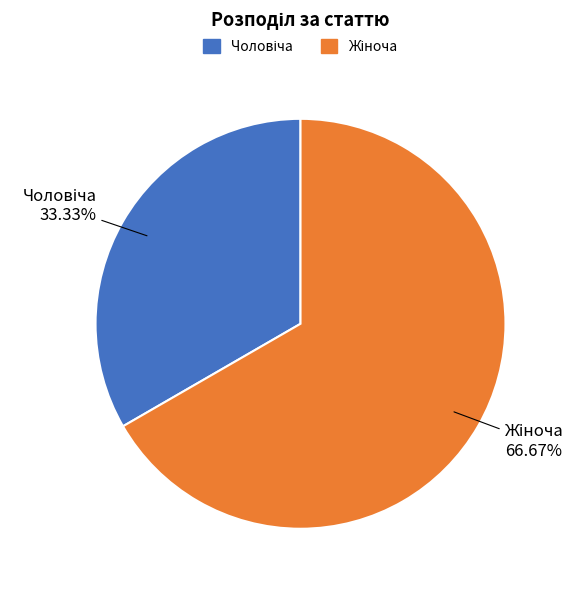

Is there a majority slice in this chart?

Yes